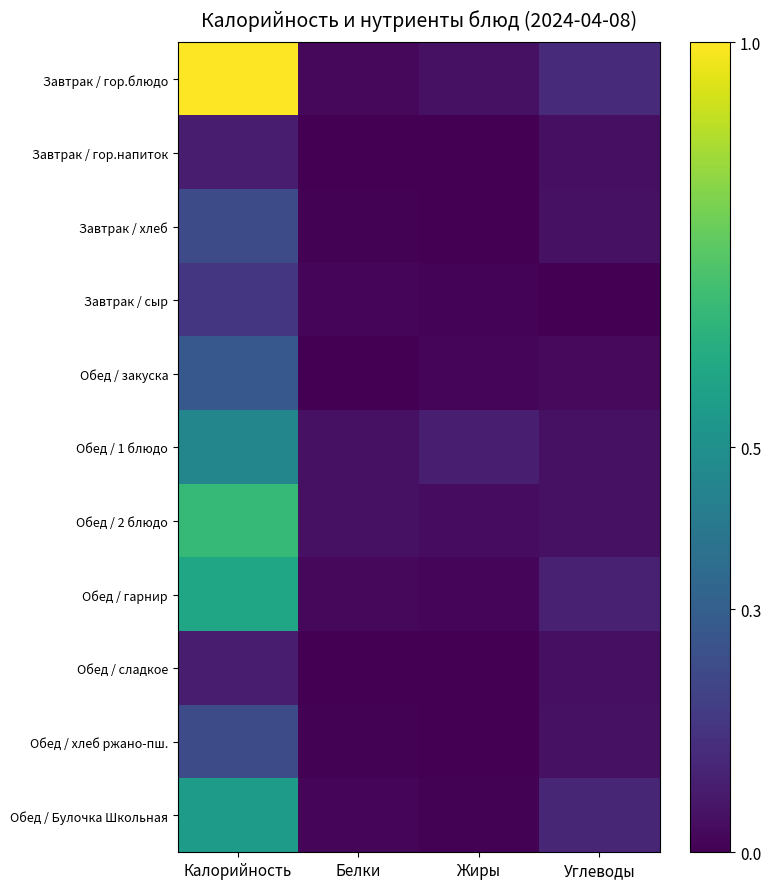

Which series has the largest total across all categories?

Завтрак / гор.блюдо